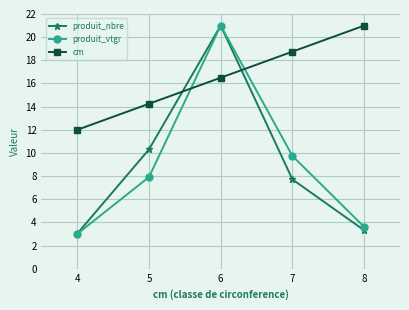

True or false: produit_vtgr has more than 1 interior local peaks.

False